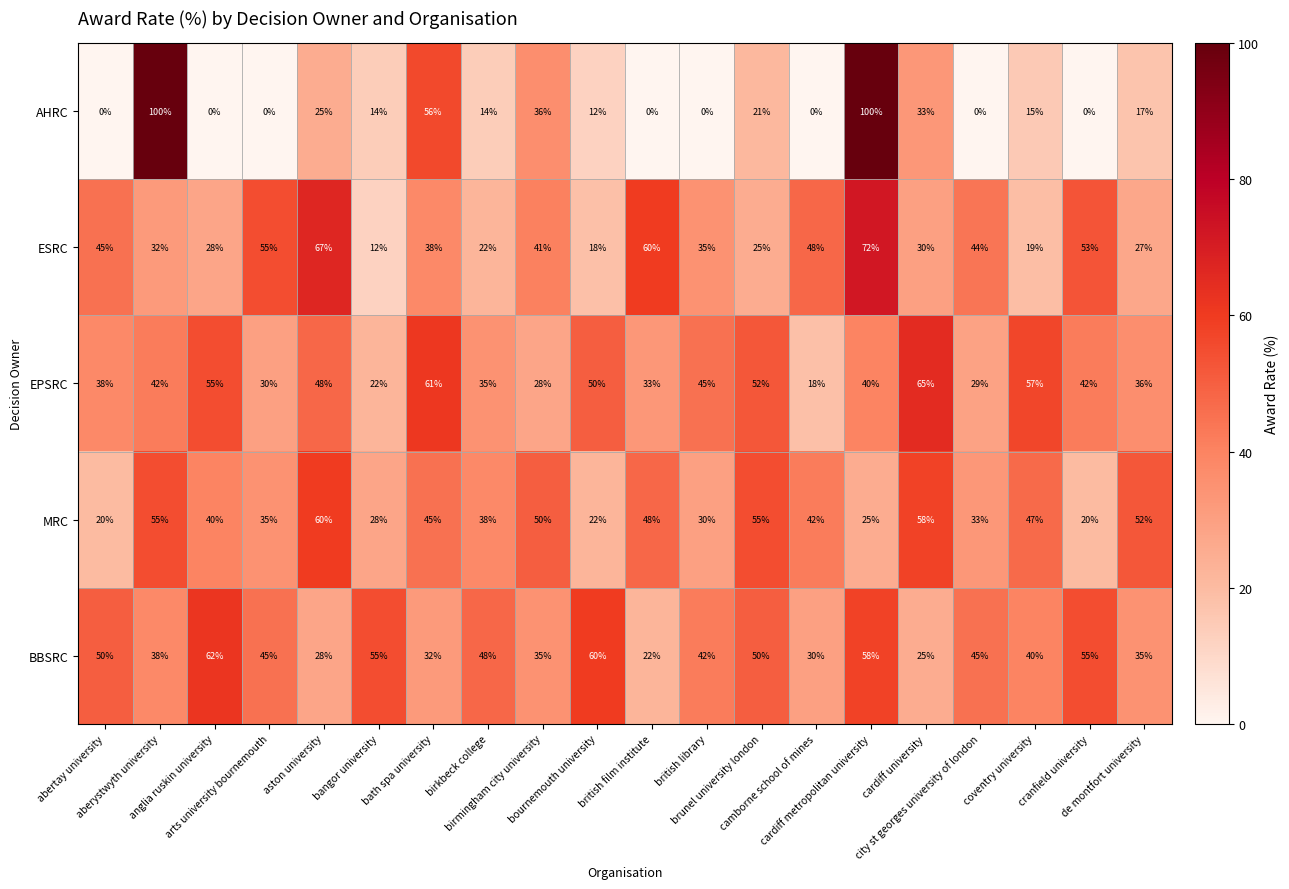

Which series changed the most between aberystwyth university and aston university?

AHRC